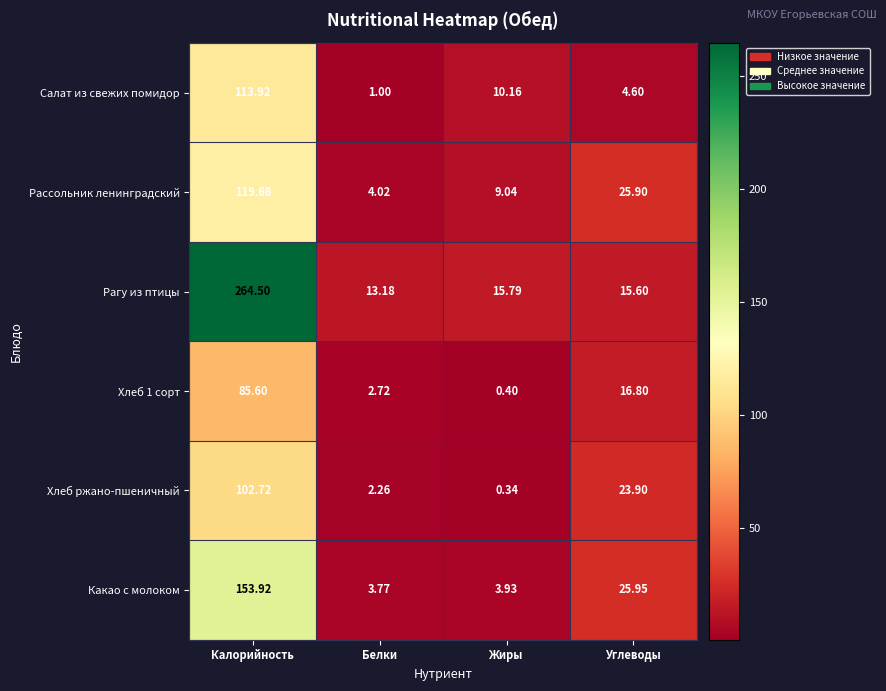

Which series has the largest total across all categories?

Рагу из птицы